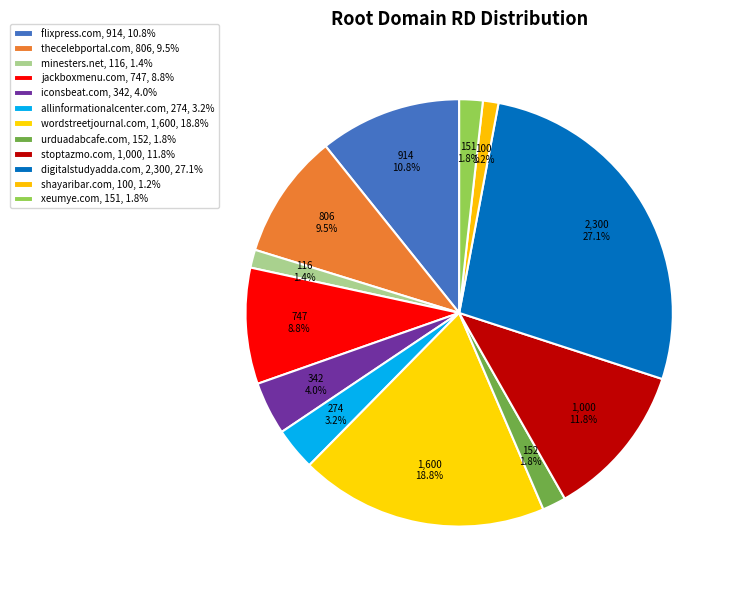

What percentage is the jackboxmenu.com slice, to the nearest percent?

9%